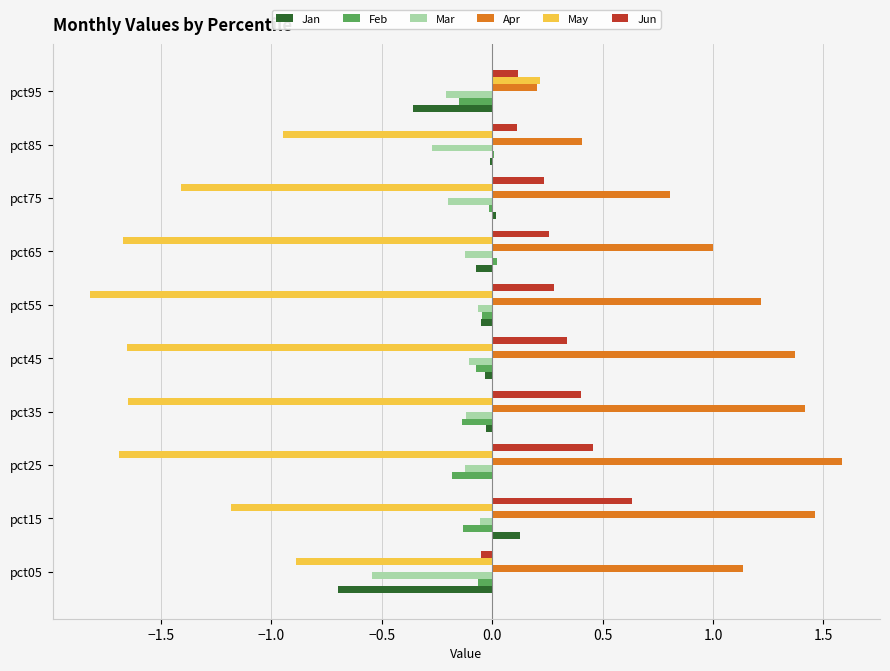

Count the number of categories in the chart.

10